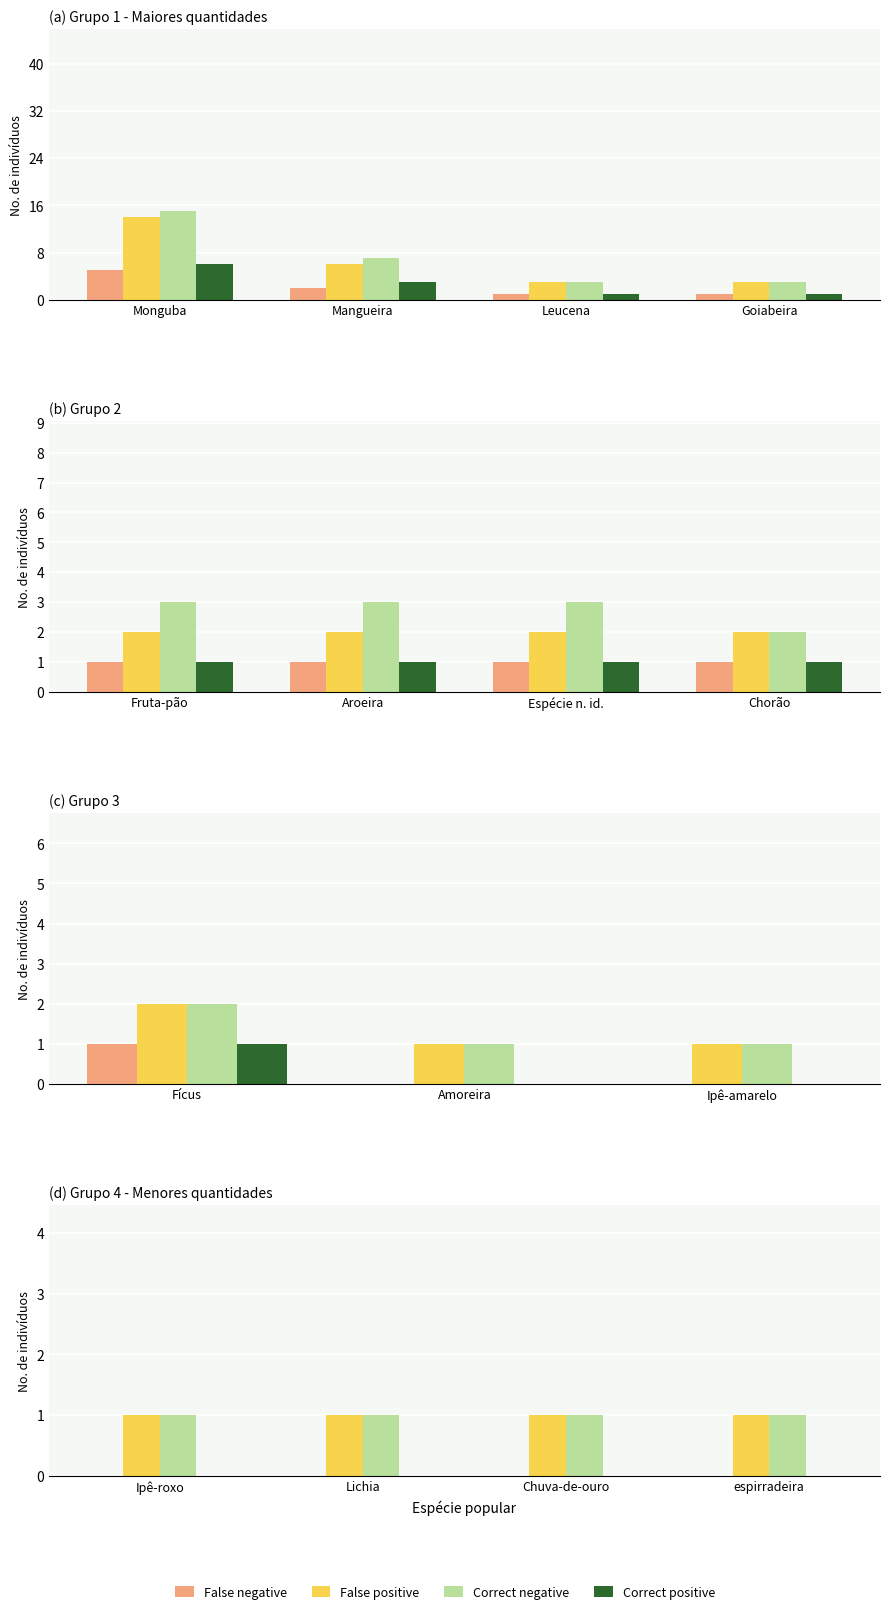

What position from the left is espirradeira?

4